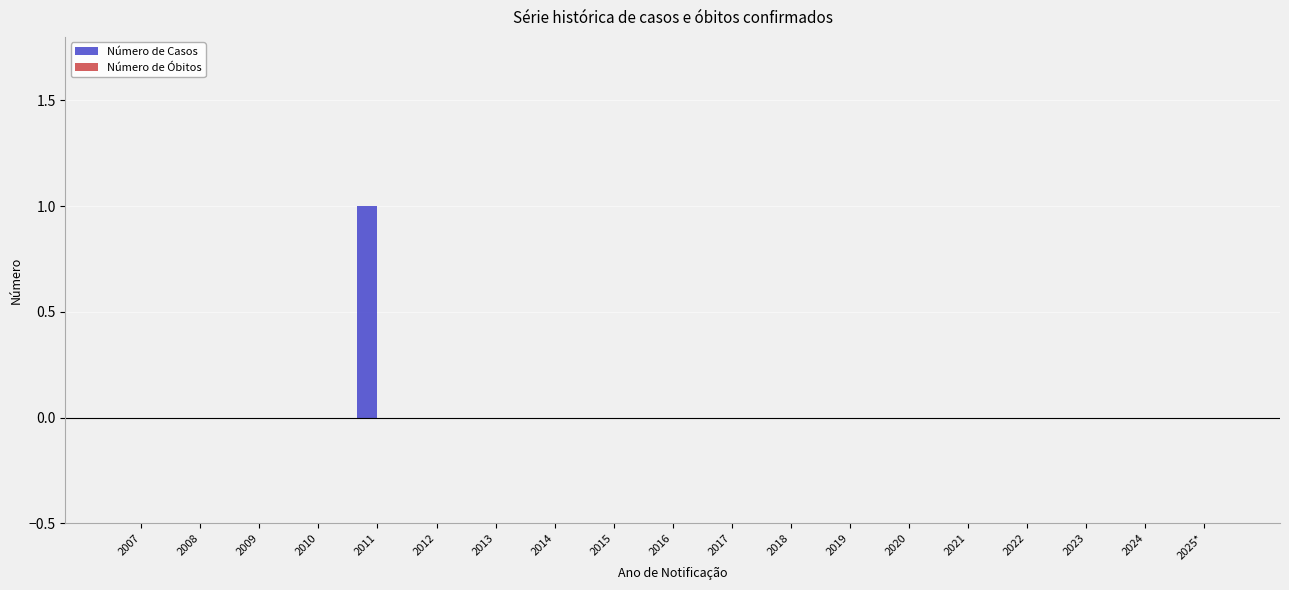

At which category does the chart reach its peak across all series?

2011